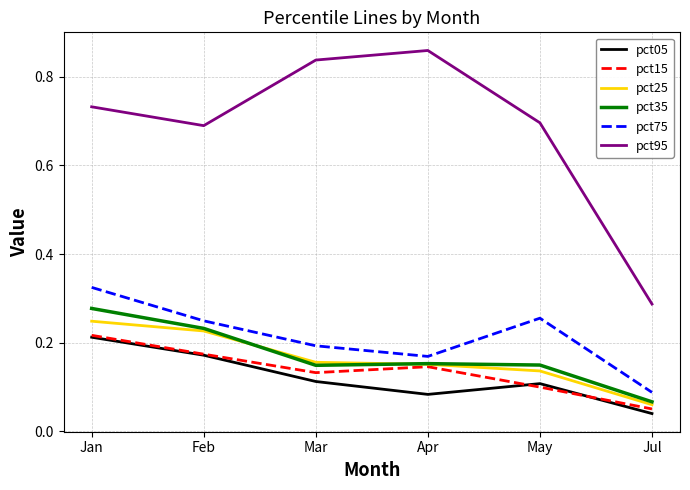

Is the value of pct95 at Apr greater than the value of pct25 at Jan?

Yes